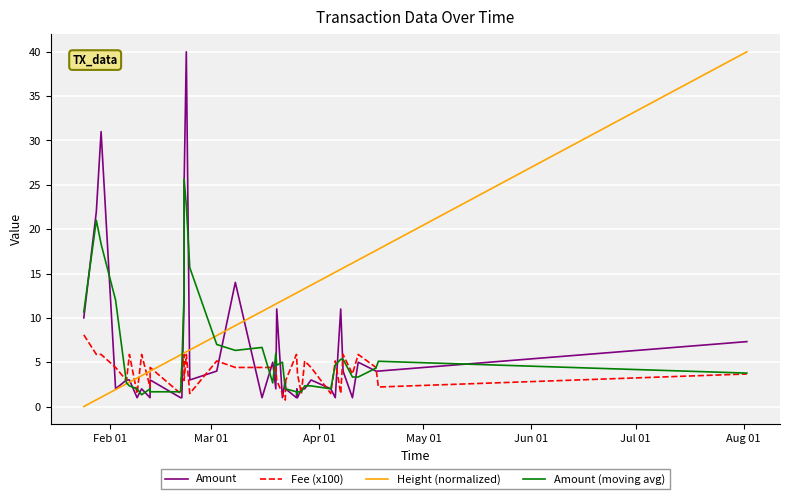

What are all the series names shown in the legend?

Amount, Fee (x100), Height (normalized), Amount (moving avg)